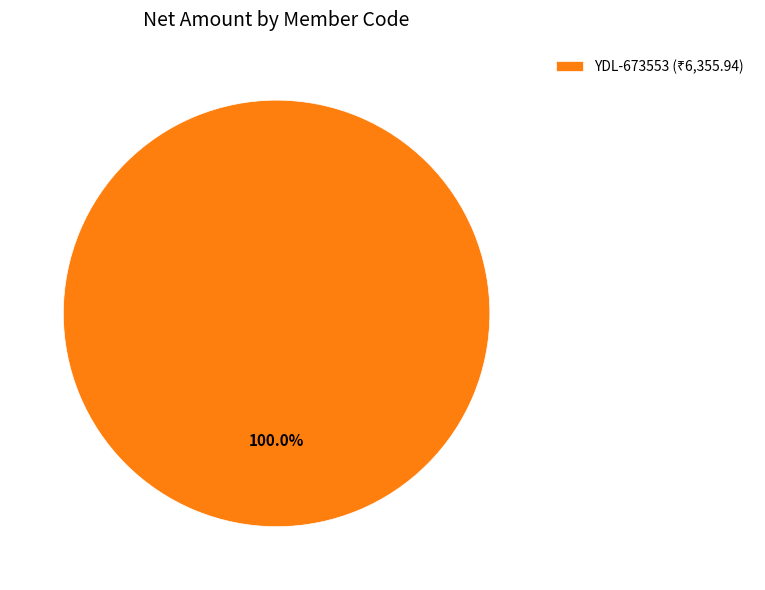

Is there any slice that represents more than half of the pie?

Yes